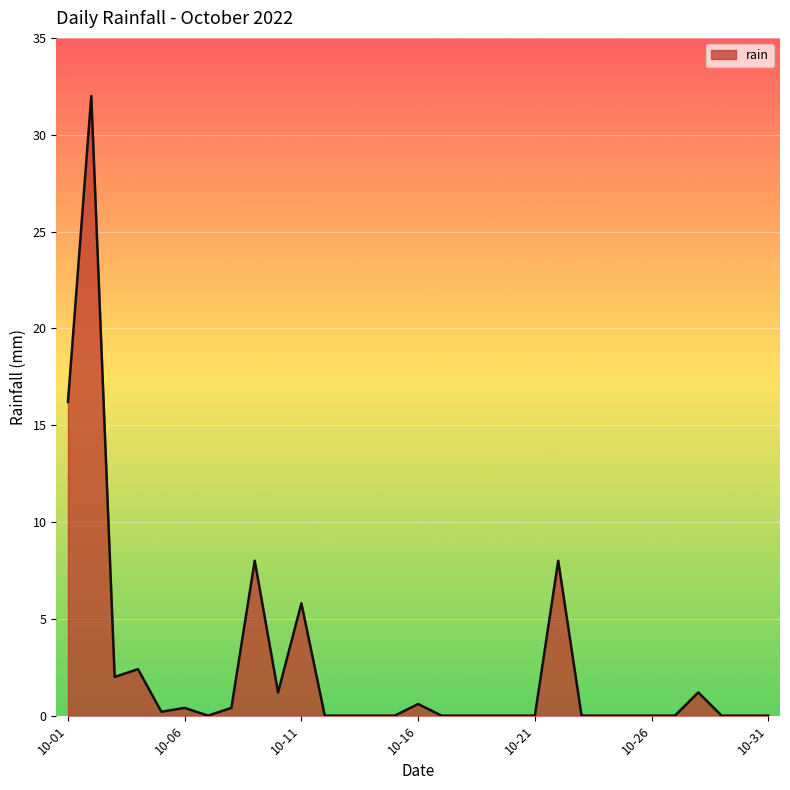

What is the difference between the maximum and minimum values?

32.0